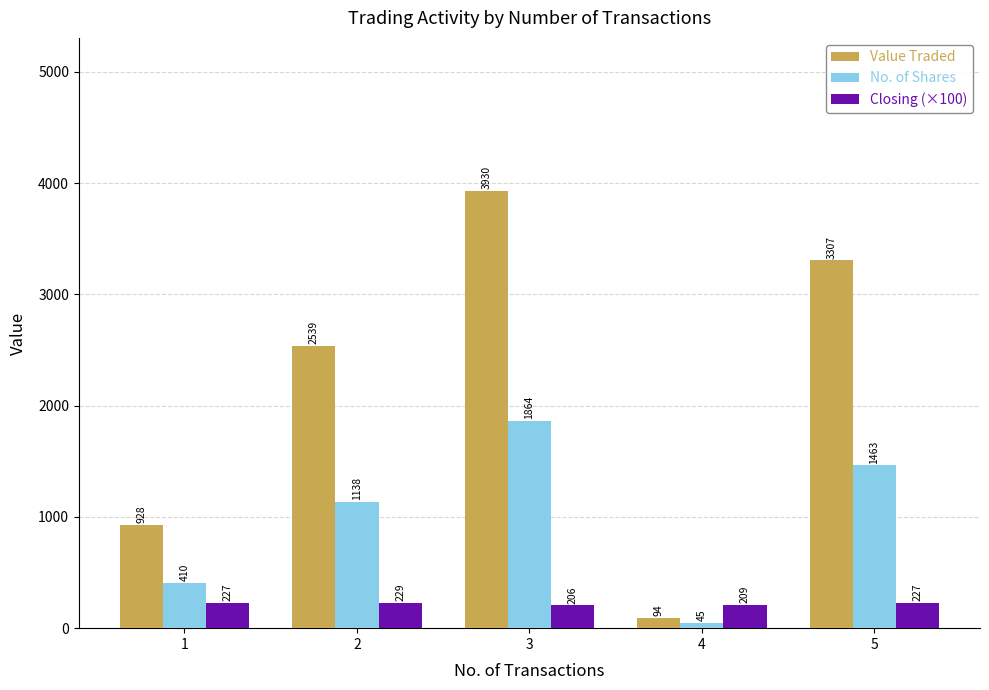

List the series in order of their overall mean, lowest first.

Closing (×100), No. of Shares, Value Traded